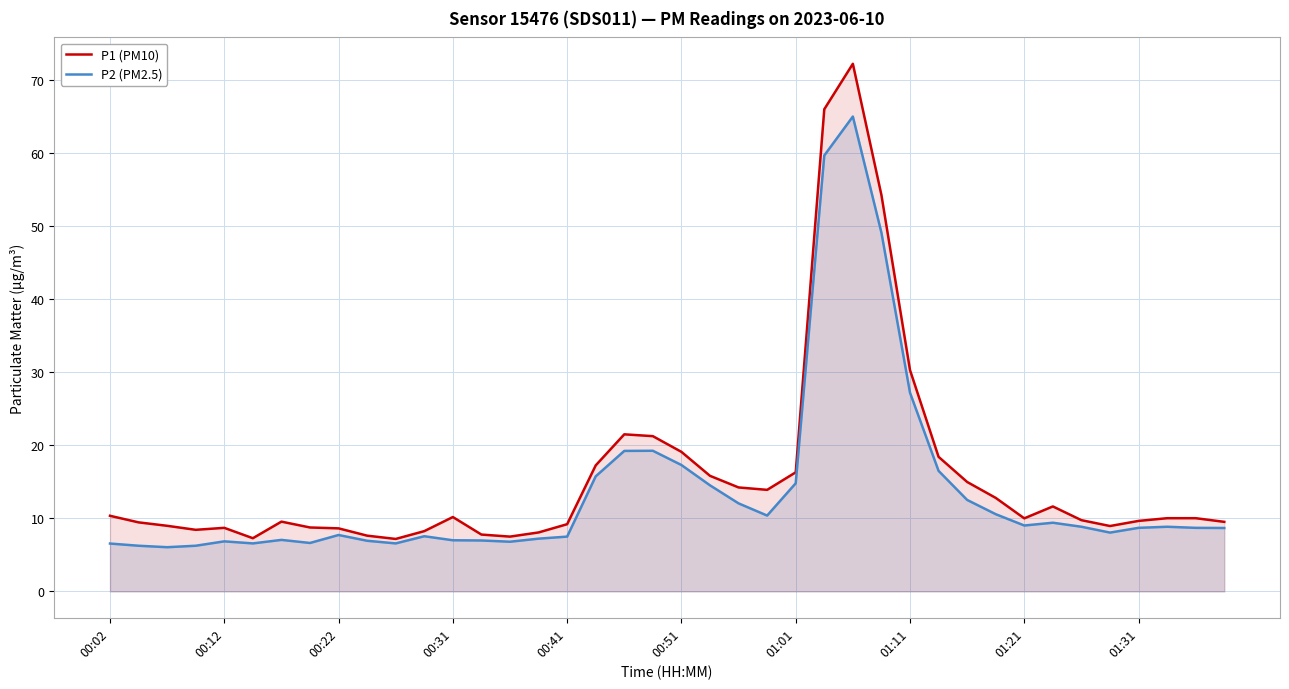

Which series has the widest spread of values?

P1 (PM10)